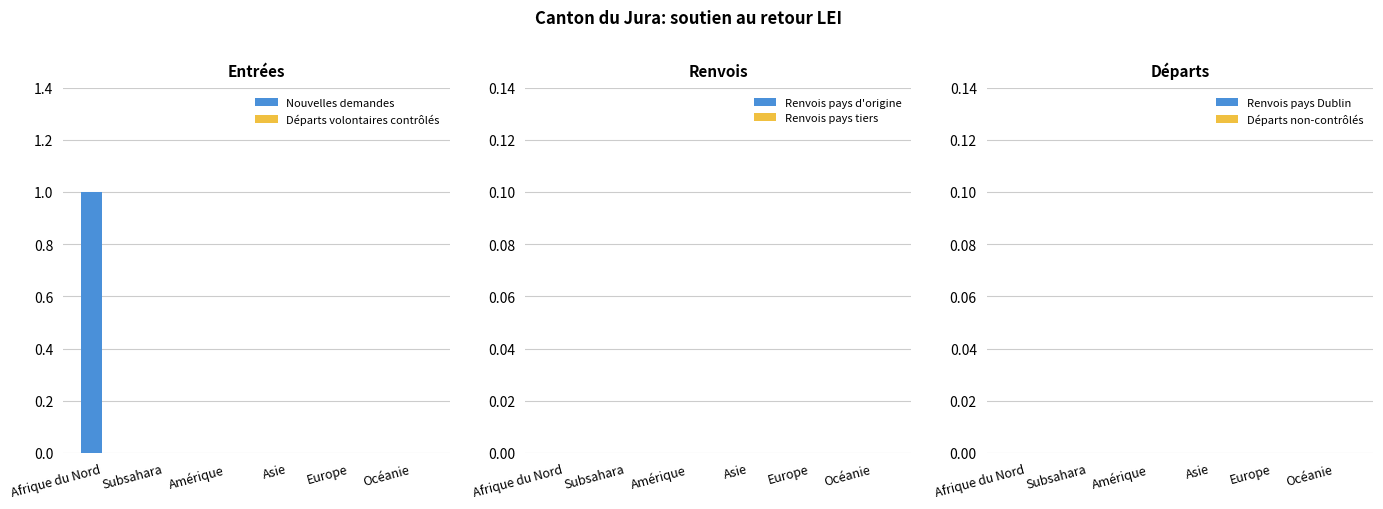

Which has a higher value, Asie or Afrique du Nord?

Afrique du Nord